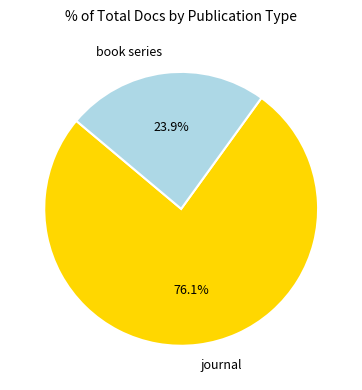

How many slices are in this pie chart?

2